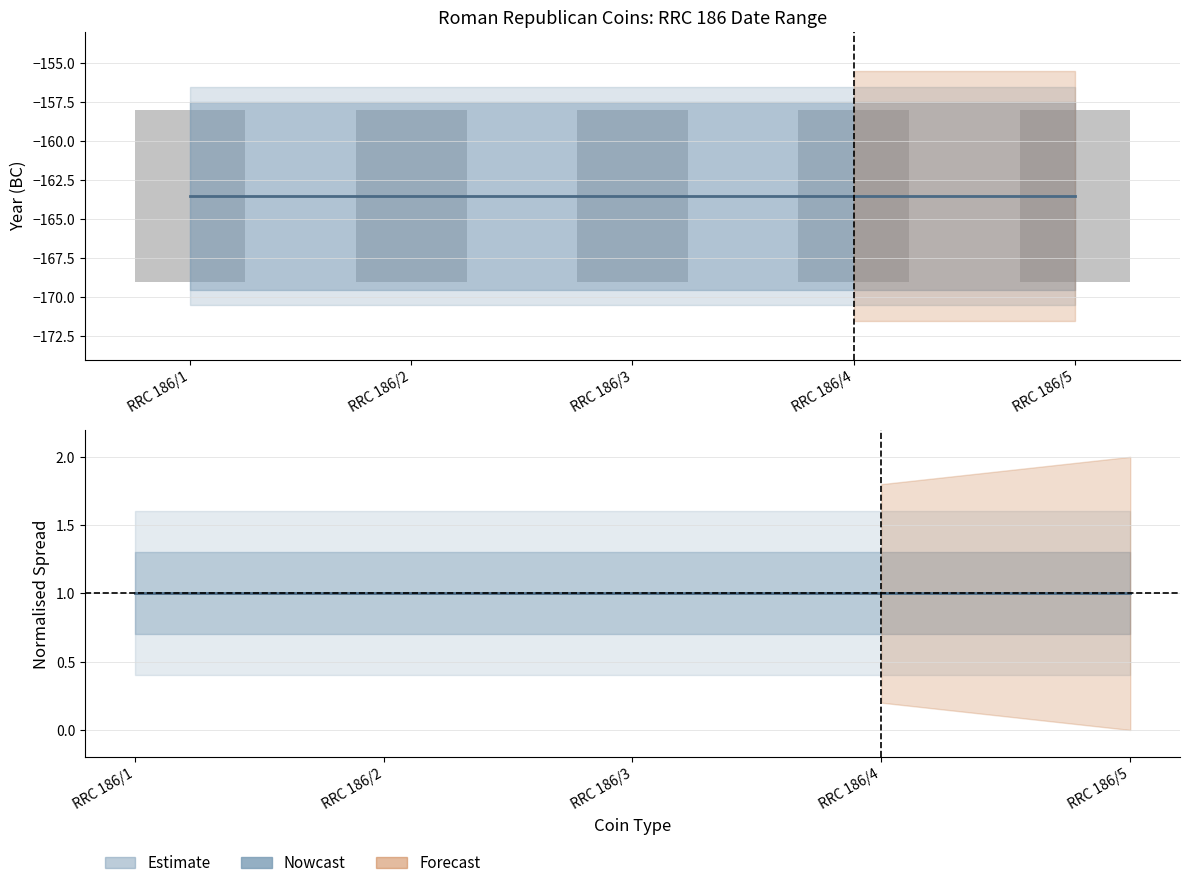

What is the minimum value for Mid?

1